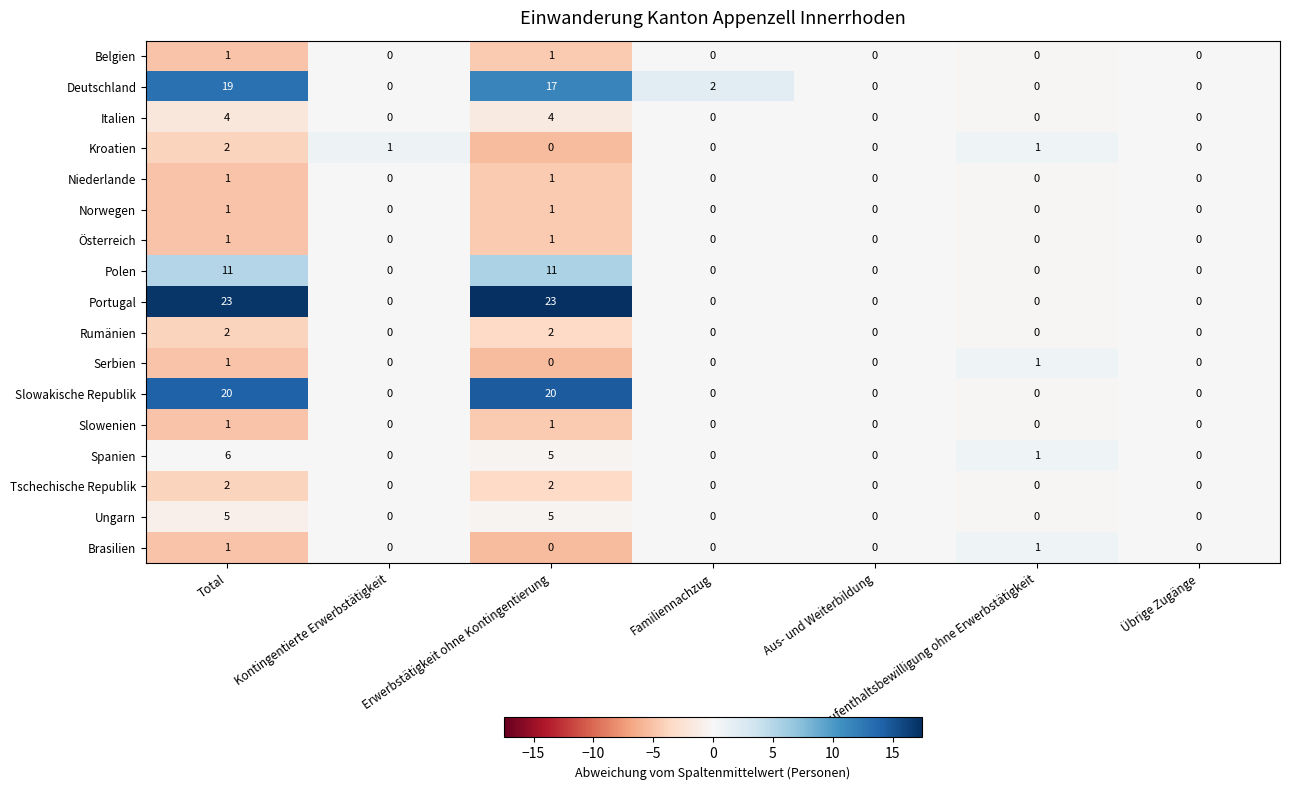

Count the Österreich values in the range 0 to 1.

7